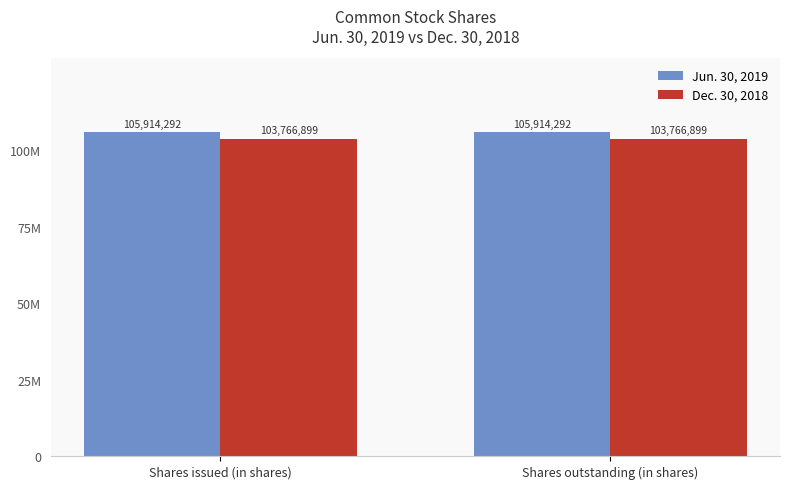

Are the bars grouped side by side (vs. stacked)?

Yes